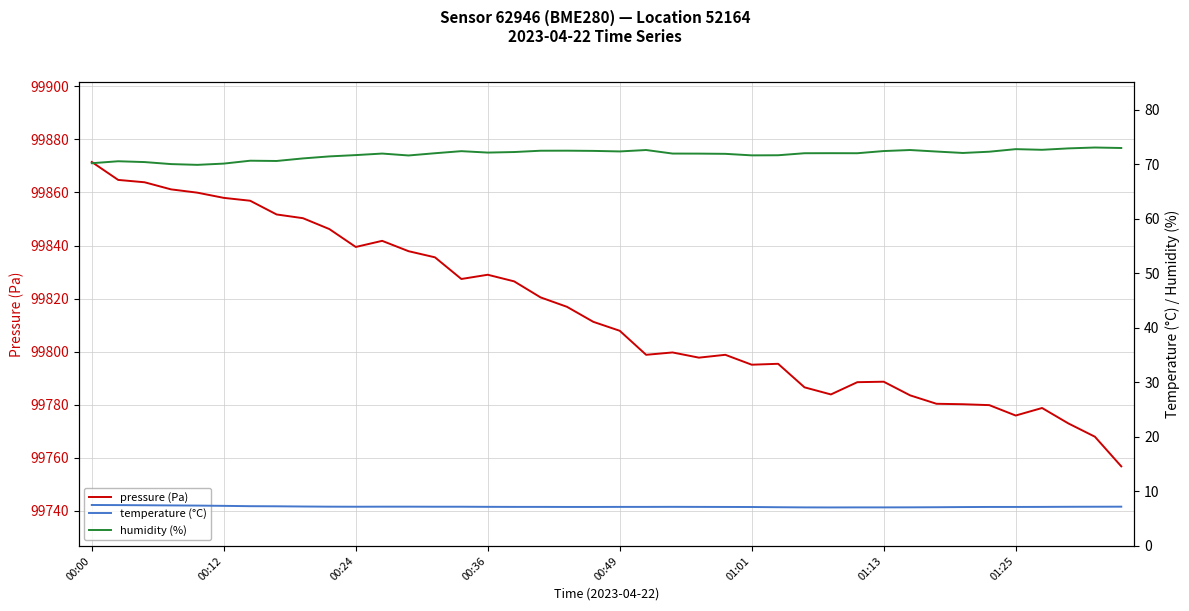

True or false: pressure (Pa) has a value of 141458.9 at 13.

False